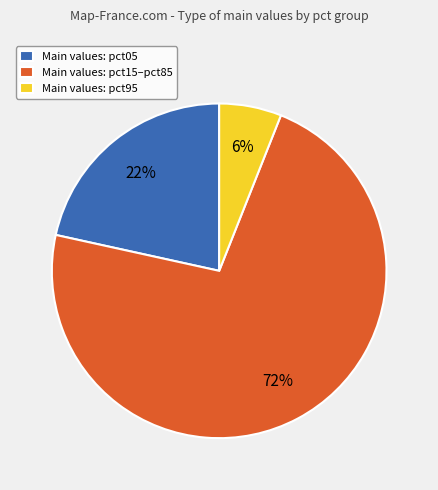

True or false: Main values: pct05 accounts for 22% of the total.

True